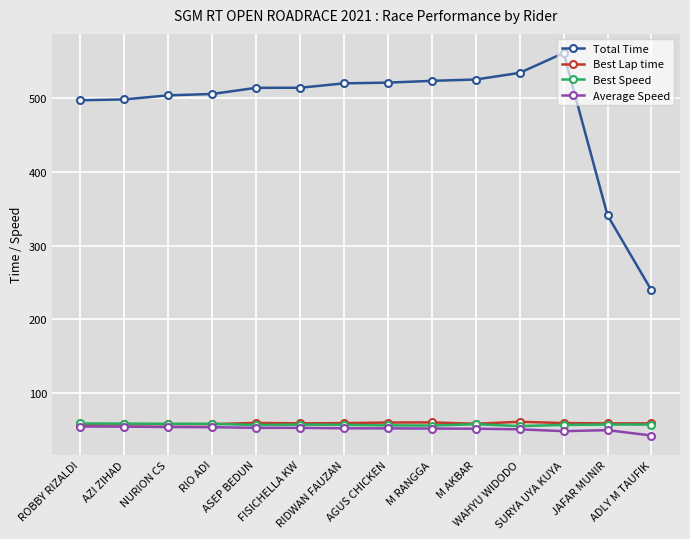

True or false: Best Speed and Total Time intersect in this chart.

False